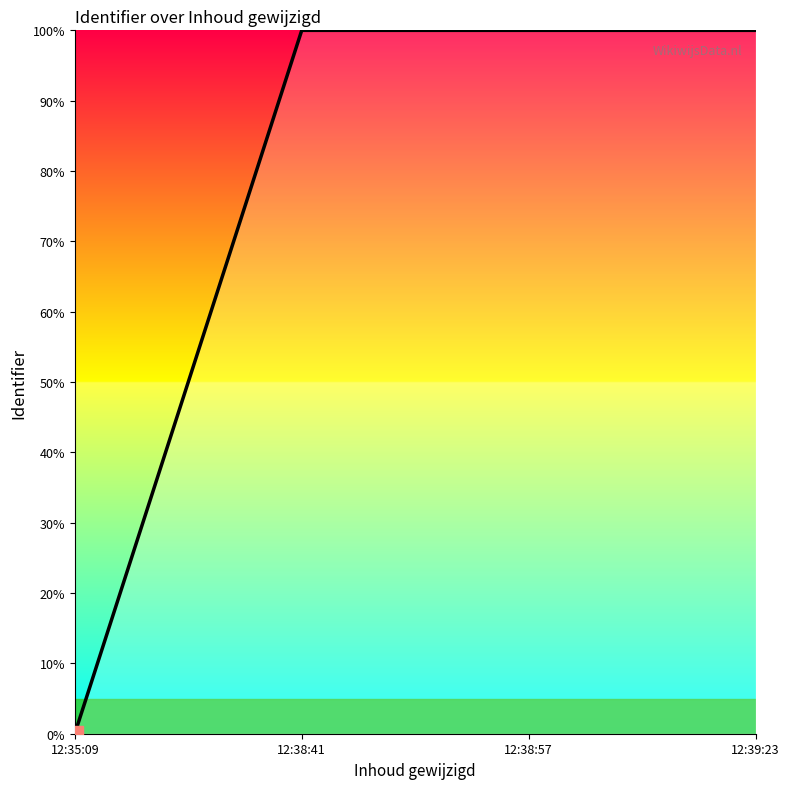

Reading left to right, list all the values displayed in this chart.

0.0	100.0	100.0	100.0